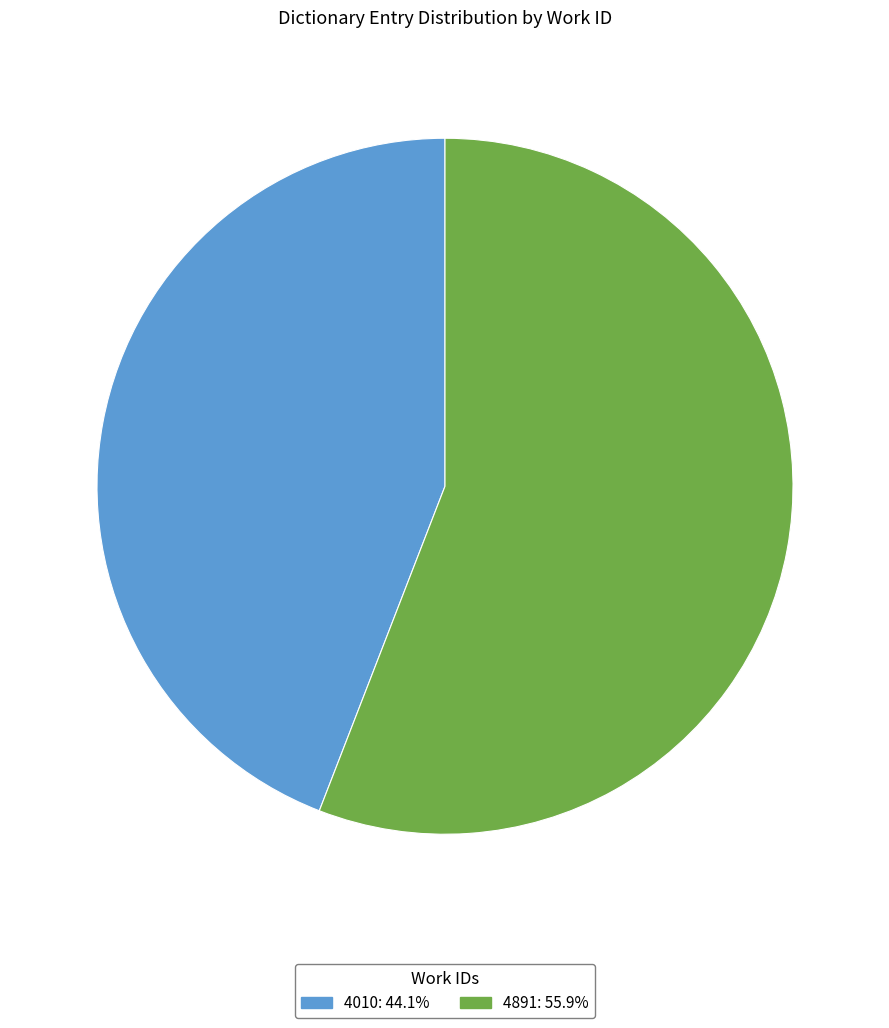

Is there a majority slice in this chart?

Yes